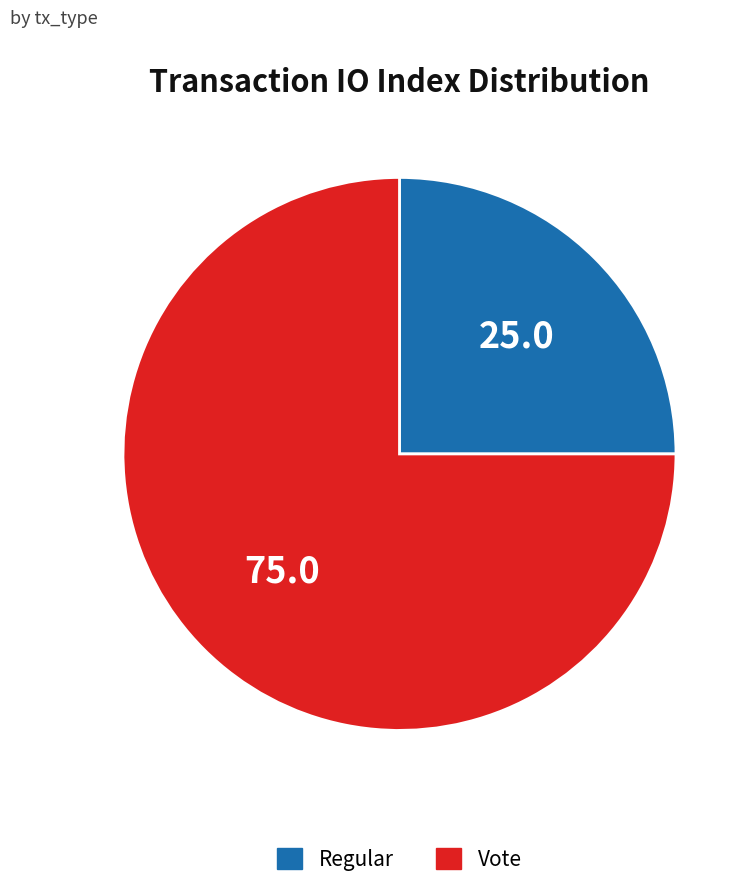

True or false: Vote accounts for 86% of the total.

False